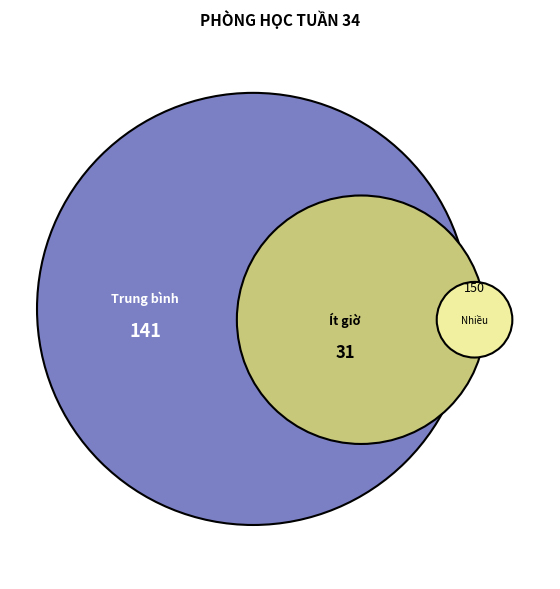

Is Chi the majority of the pie?

No